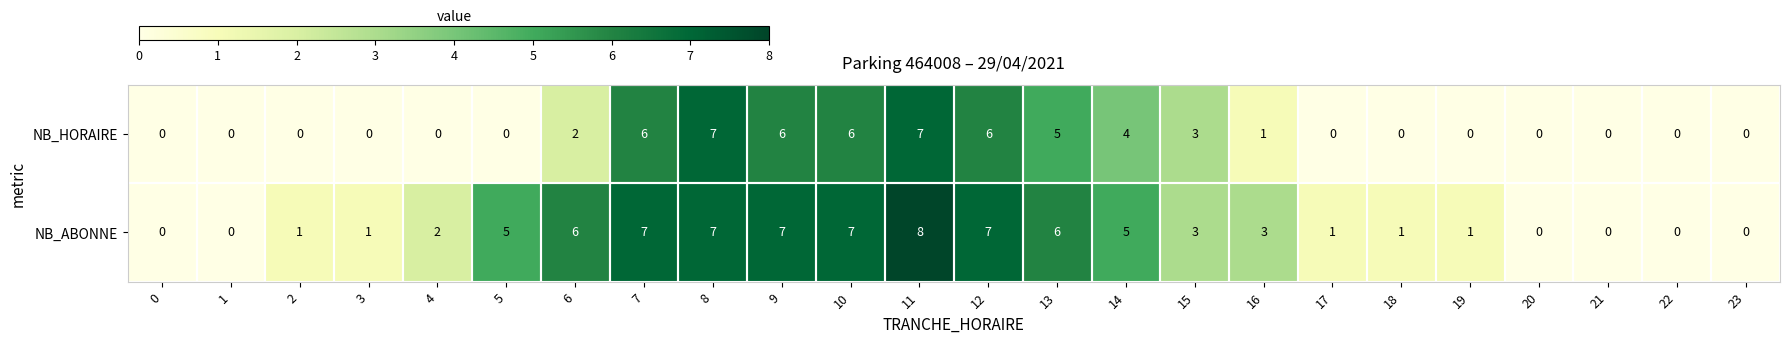

Count the NB_ABONNE values in the range 1 to 7.

17